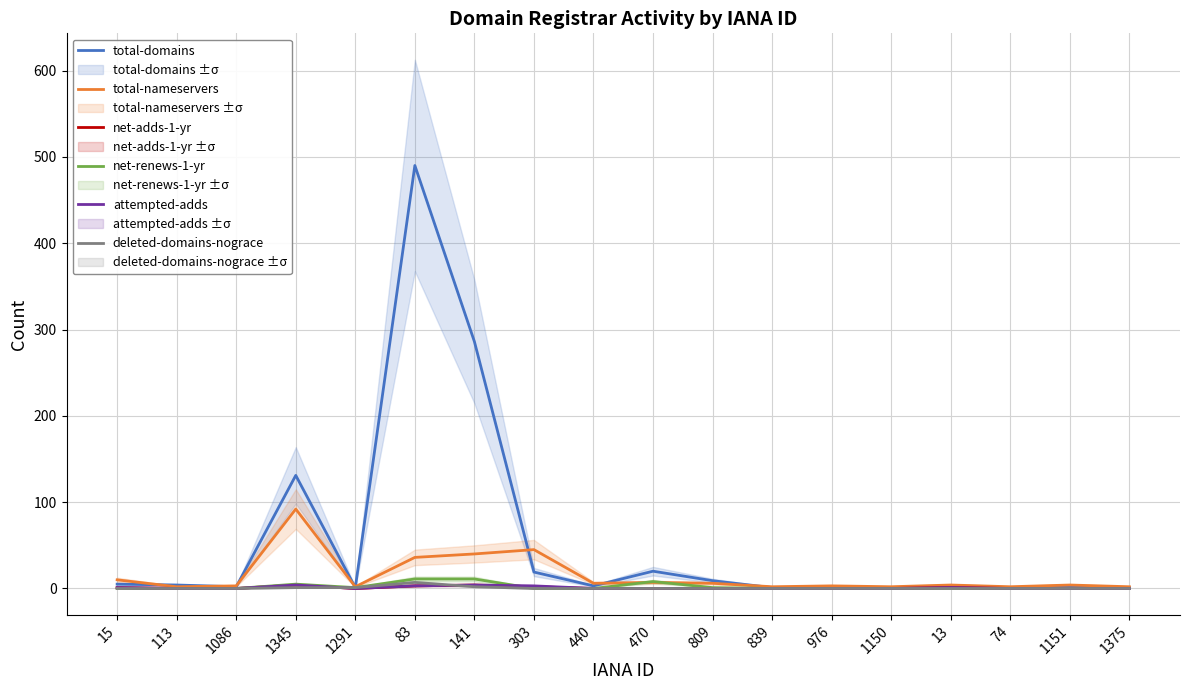

Is this an area chart (filled region under the line)?

No